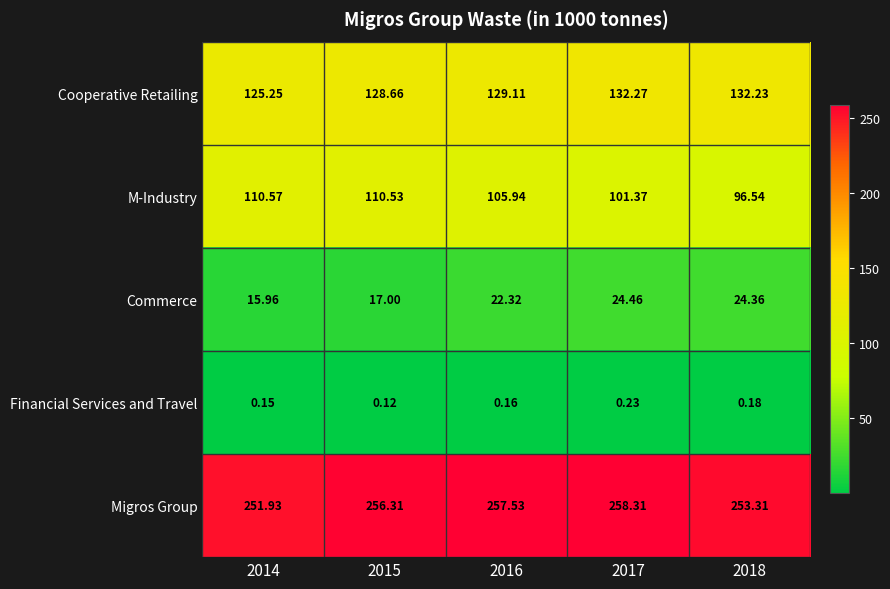

Which series has the largest total across all categories?

Migros Group